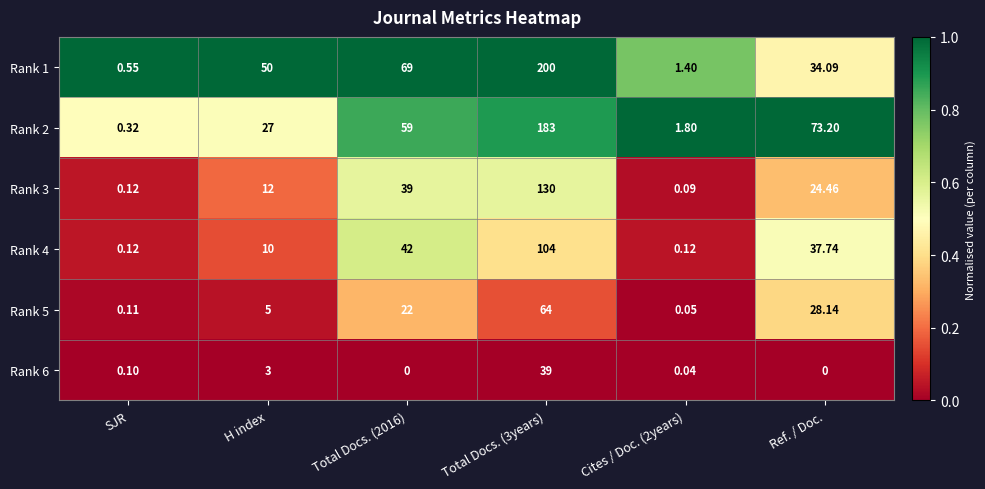

Is the value of Rank 6 at Cites / Doc. (2years) greater than the value of Rank 4 at H index?

No